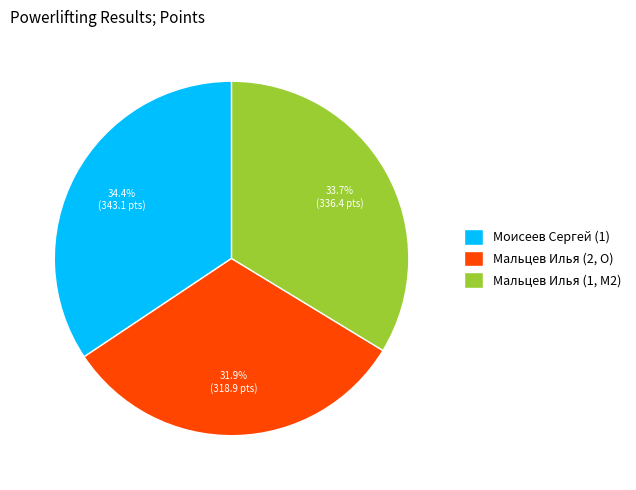

To the nearest percent, what portion does Моисеев Сергей (1) represent?

34%